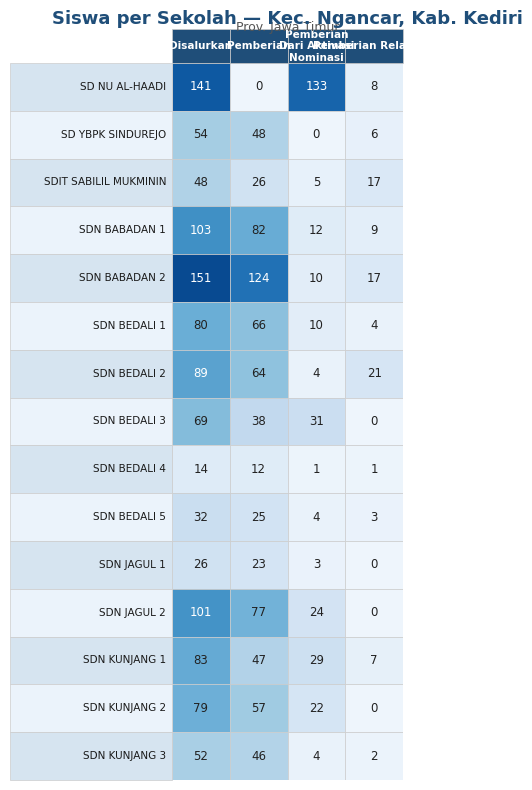

Where is SDIT SABILIL MUKMININ nearest to the value 26?

1